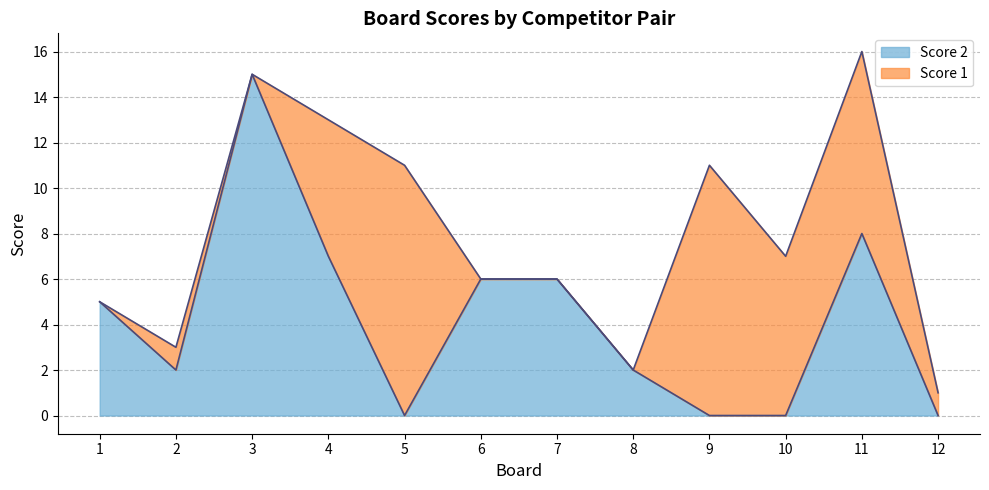

Read the value at 4.

7